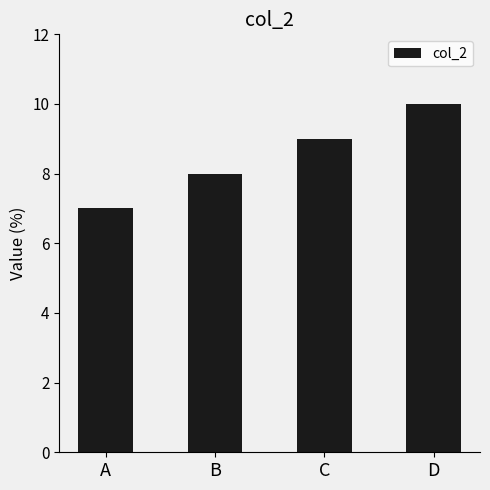

What is the smallest value displayed?

7